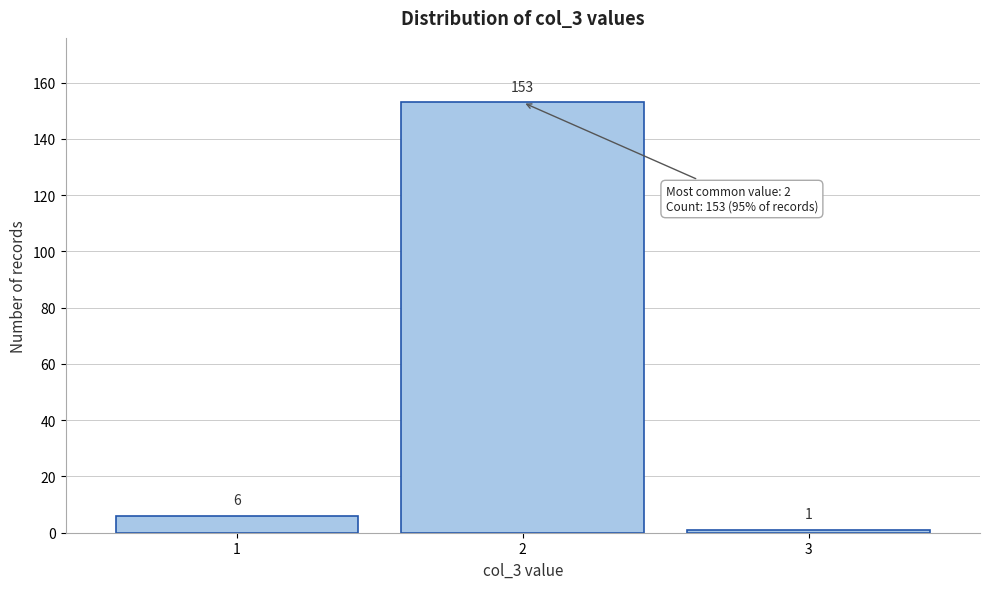

Reading left to right, transcribe all the data shown in this chart.

6	153	1